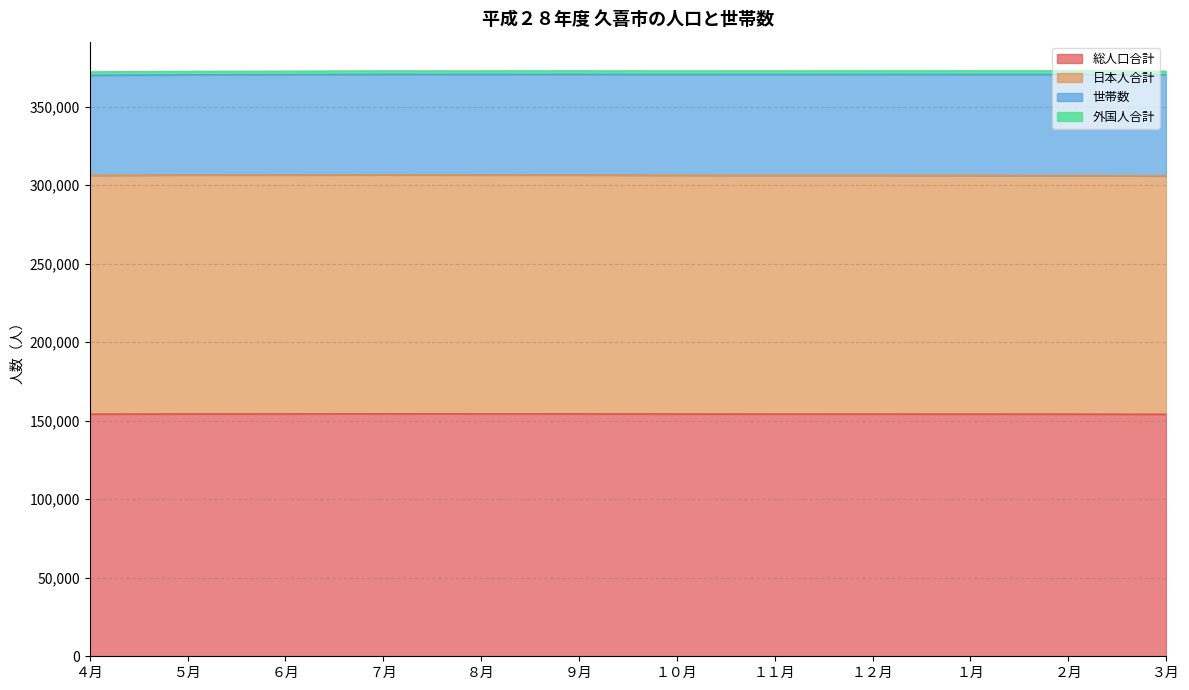

What is the highest value of the 総人口合計 series?

154381